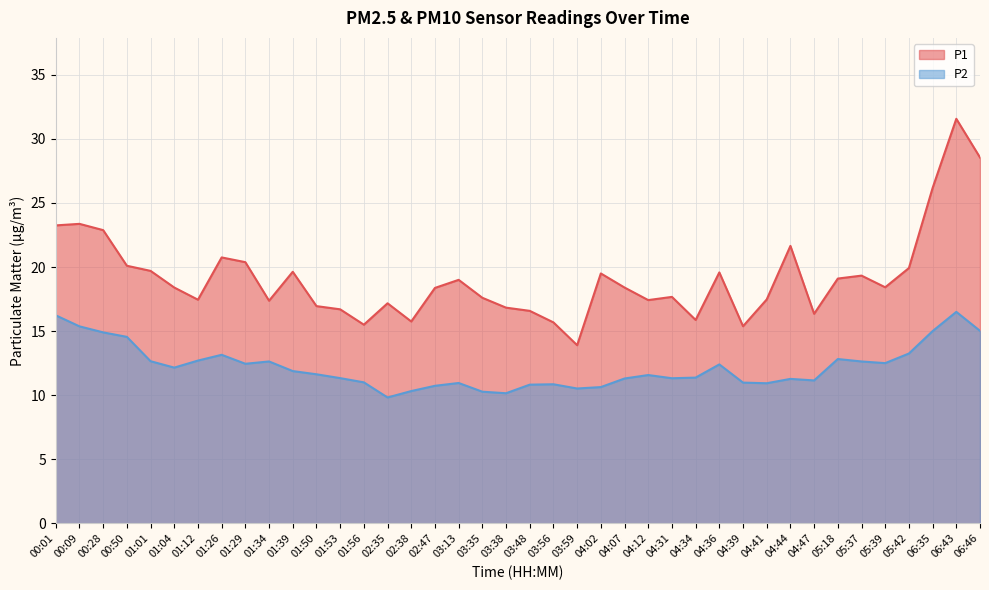

Does the chart display data point markers on the line(s)?

No